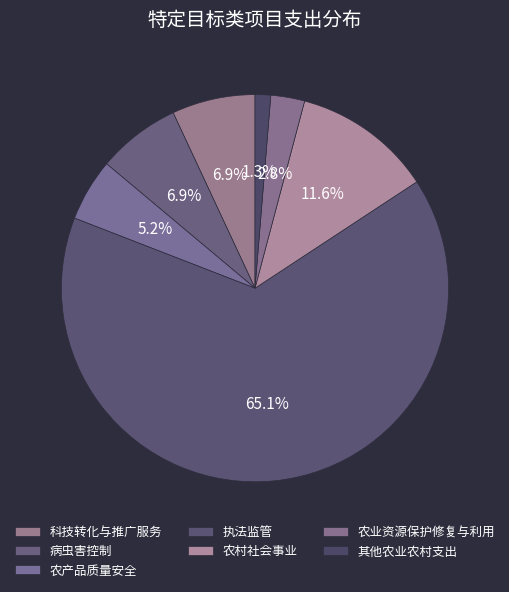

How much of the chart is everything except 病虫害控制?

93.1%